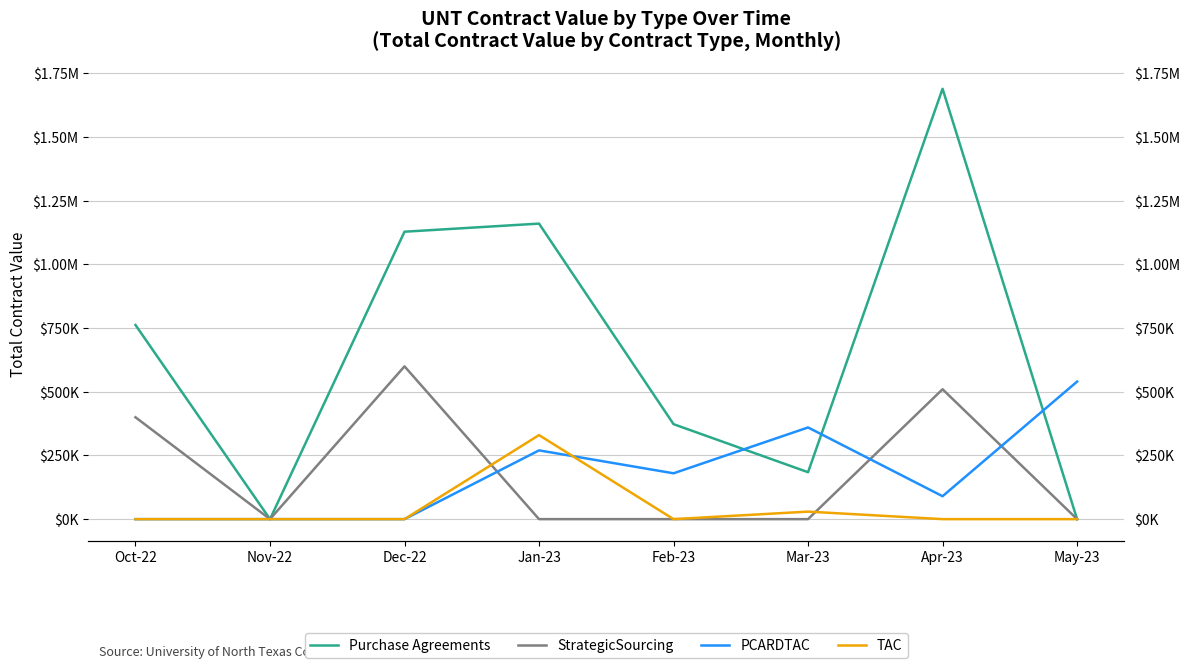

How many values in PCARDTAC are above zero?

5